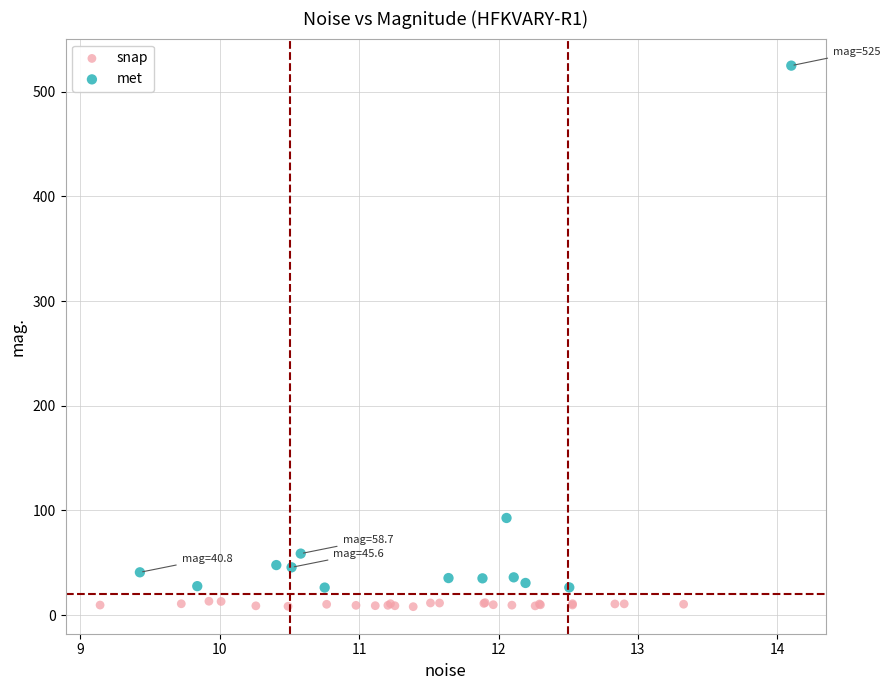

What are all the series names shown in the legend?

snap, met